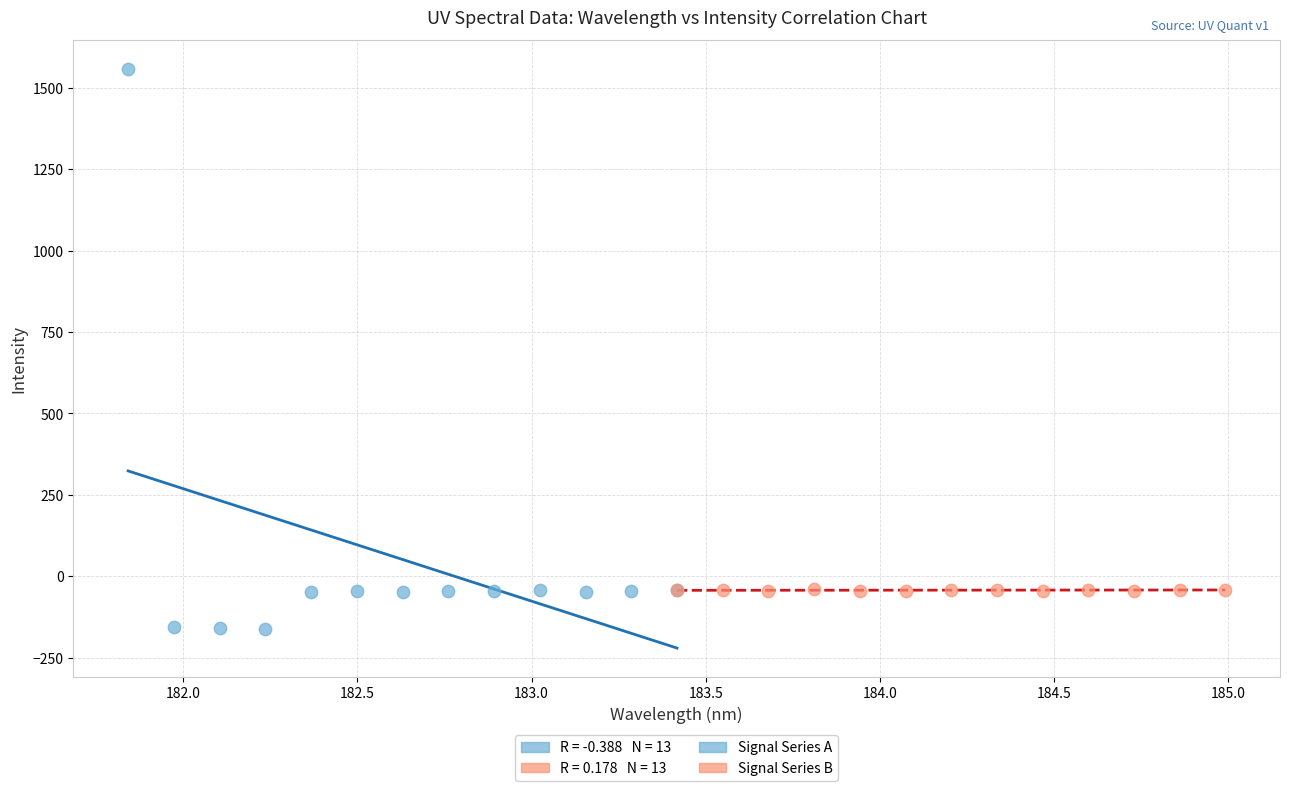

Which series has the widest spread of Y values?

Signal Series A